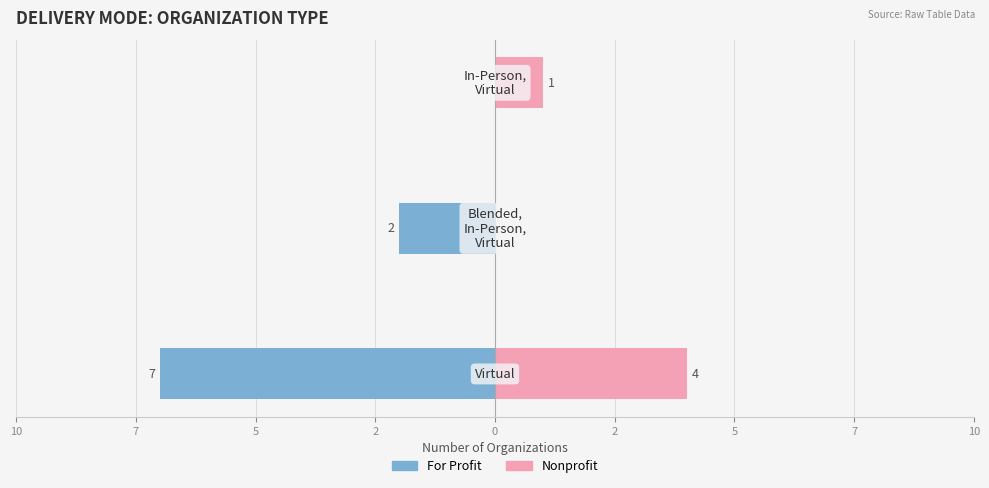

What is the difference between the highest and lowest values at 7?

2